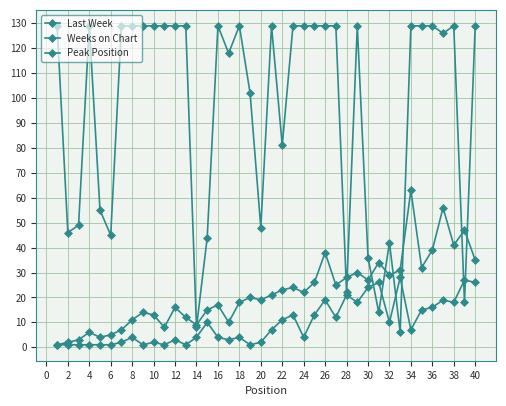

How many values in the Last Week series are below 21?

20